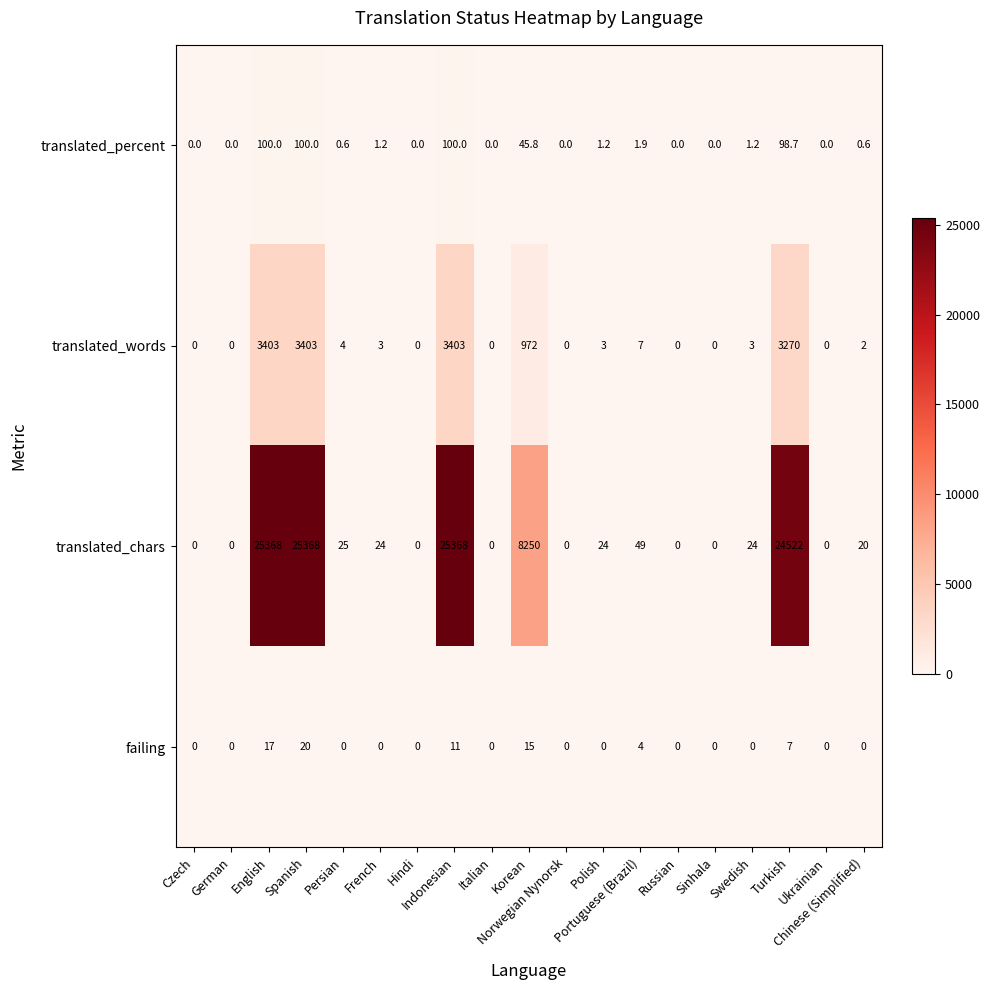

List the series in order of their peak value, highest first.

translated_chars, translated_words, translated_percent, failing